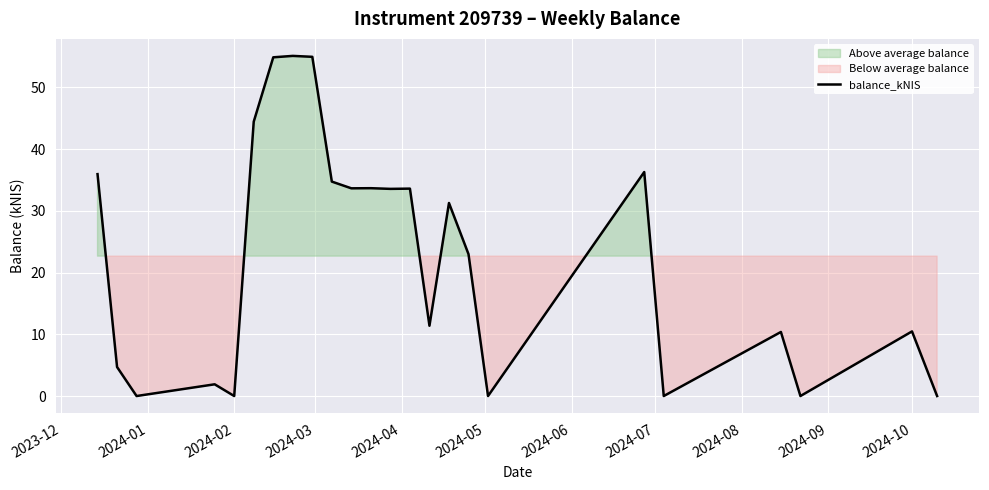

The value of balance_kNIS at 2024-10 is 10.5. True or false?

True